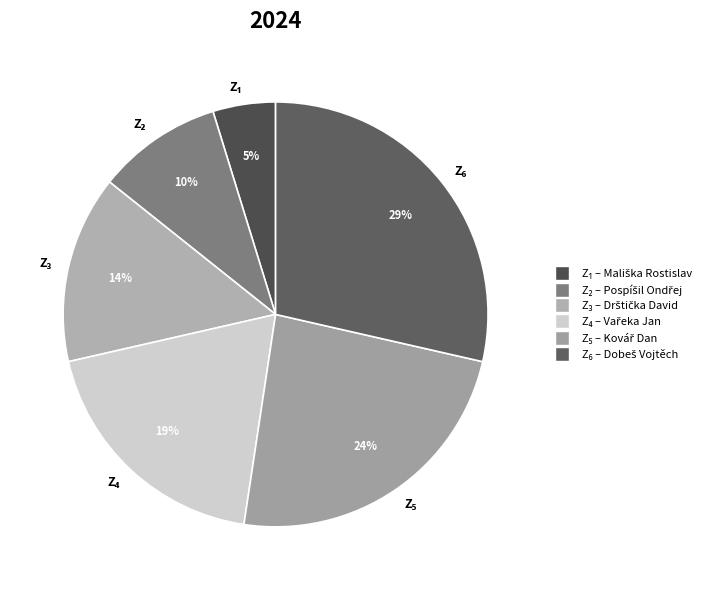

To the nearest percent, what is the difference between the largest and smallest slice percentages?

24%